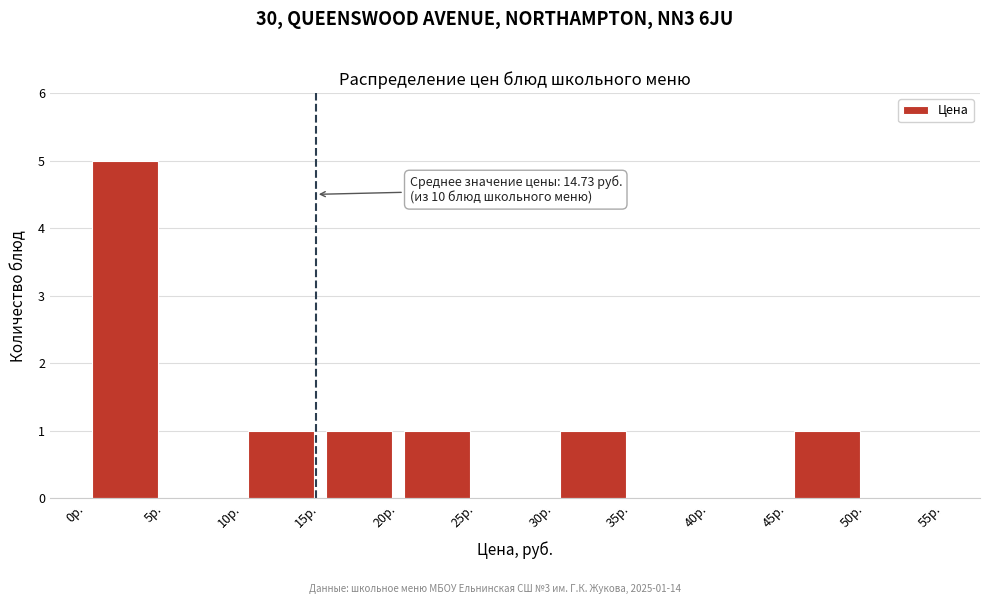

Which range on the x-axis has the tallest bar?

0 to 5